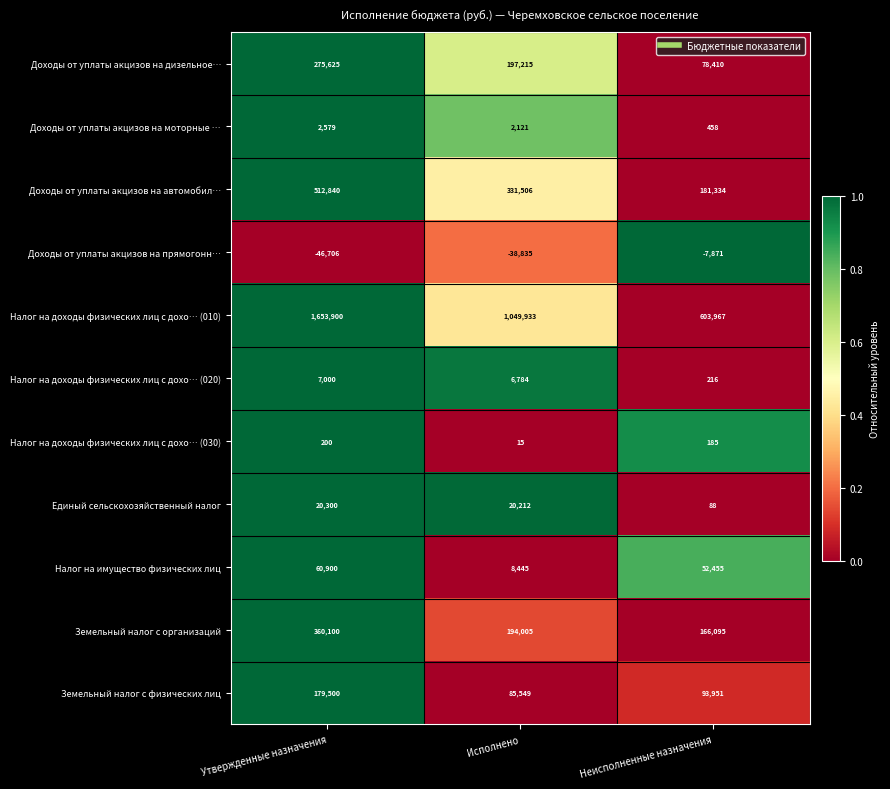

At how many categories does at least one series exceed 0?

3